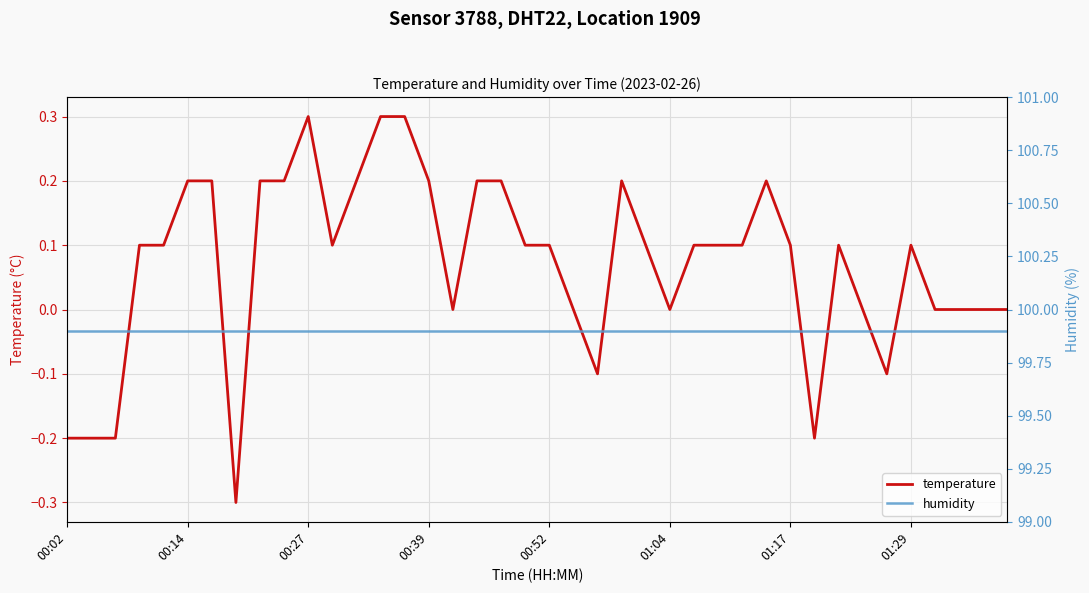

How many interior local valleys does the temperature series have?

7